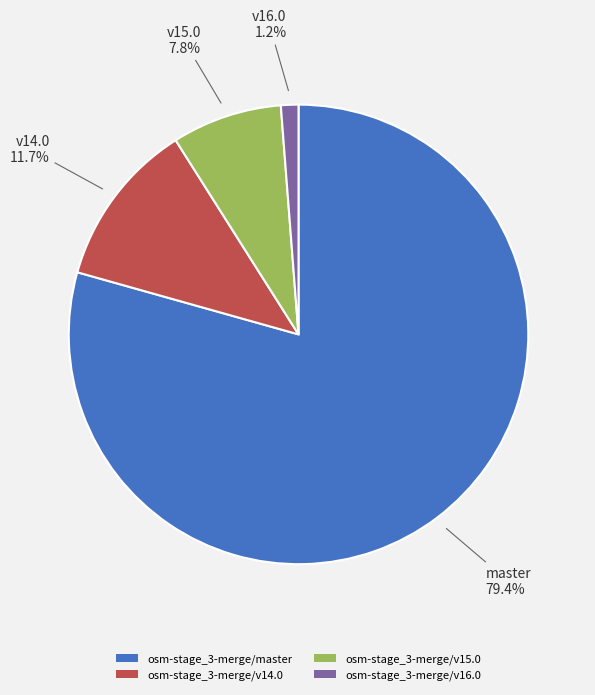

Which has a higher value, osm-stage_3-merge/v14.0 or osm-stage_3-merge/v15.0?

osm-stage_3-merge/v14.0